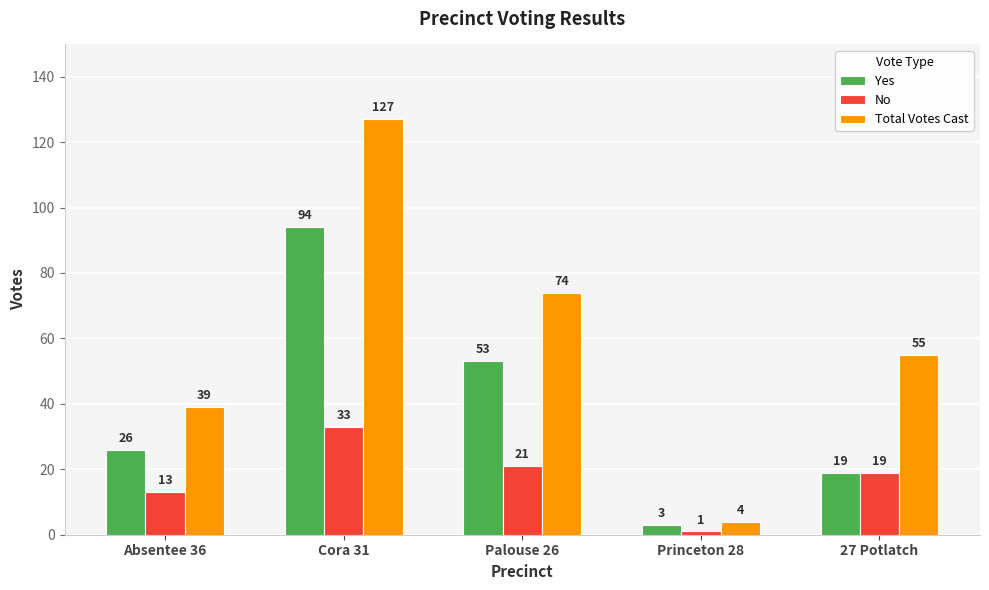

How many data points in Total Votes Cast are less than 55?

2